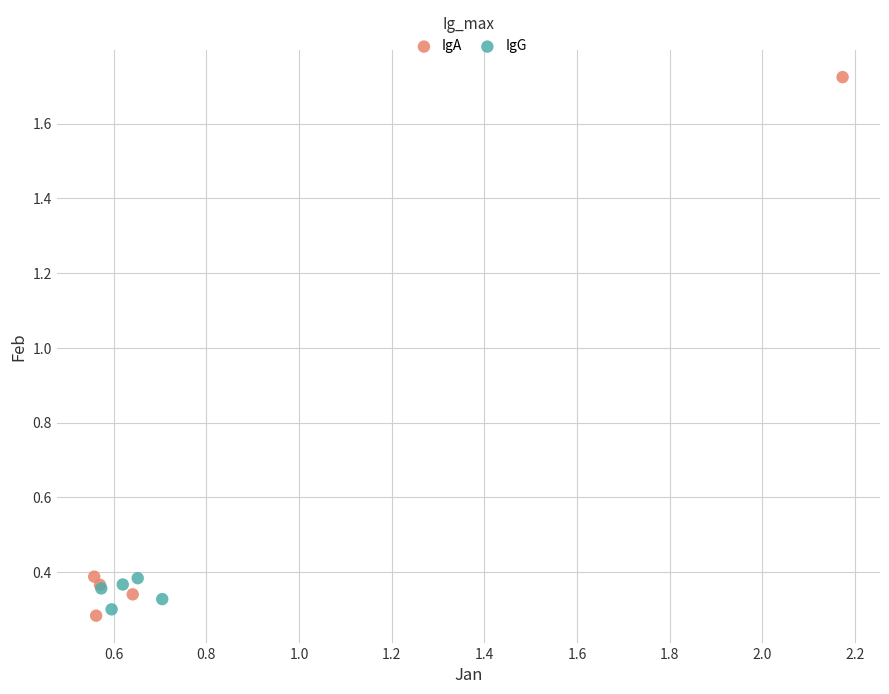

What are all the series names shown in the legend?

IgA, IgG